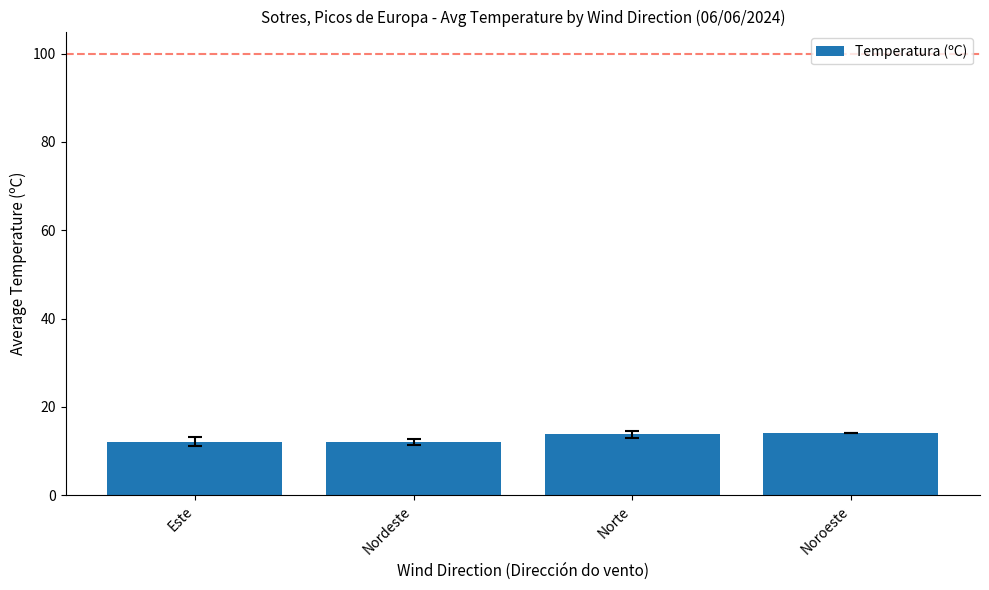

The value at Norte is 13.8. True or false?

True